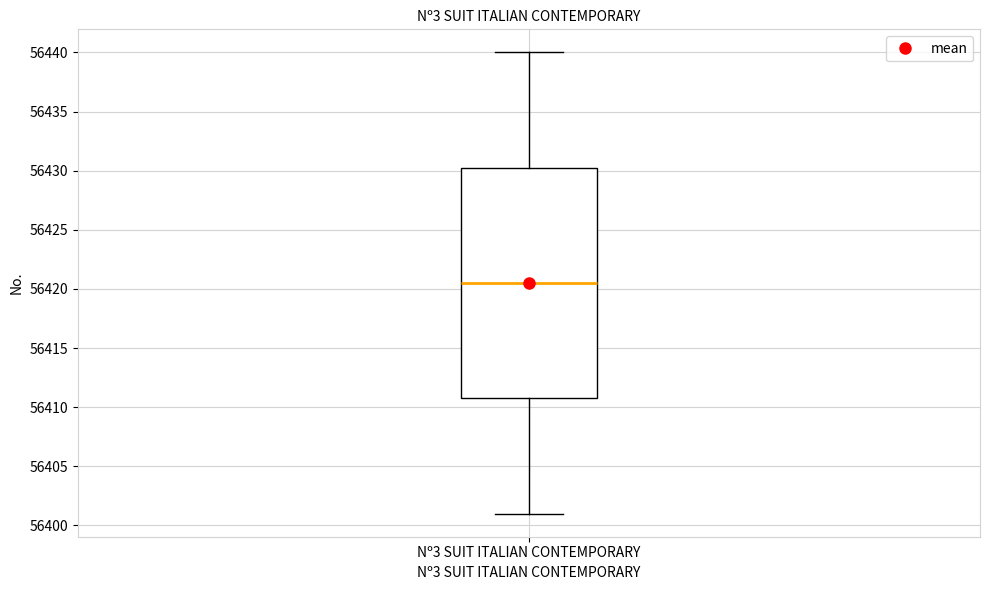

Read this box plot against the y-axis: the position of the median line, the range covered by the box, and the ends of both whiskers. The values are not printed on the chart, so give them approximately, as read against the axis.

median 56420.5, box 56411.0 to 56430.5, whiskers 56401.0 to 56440.0